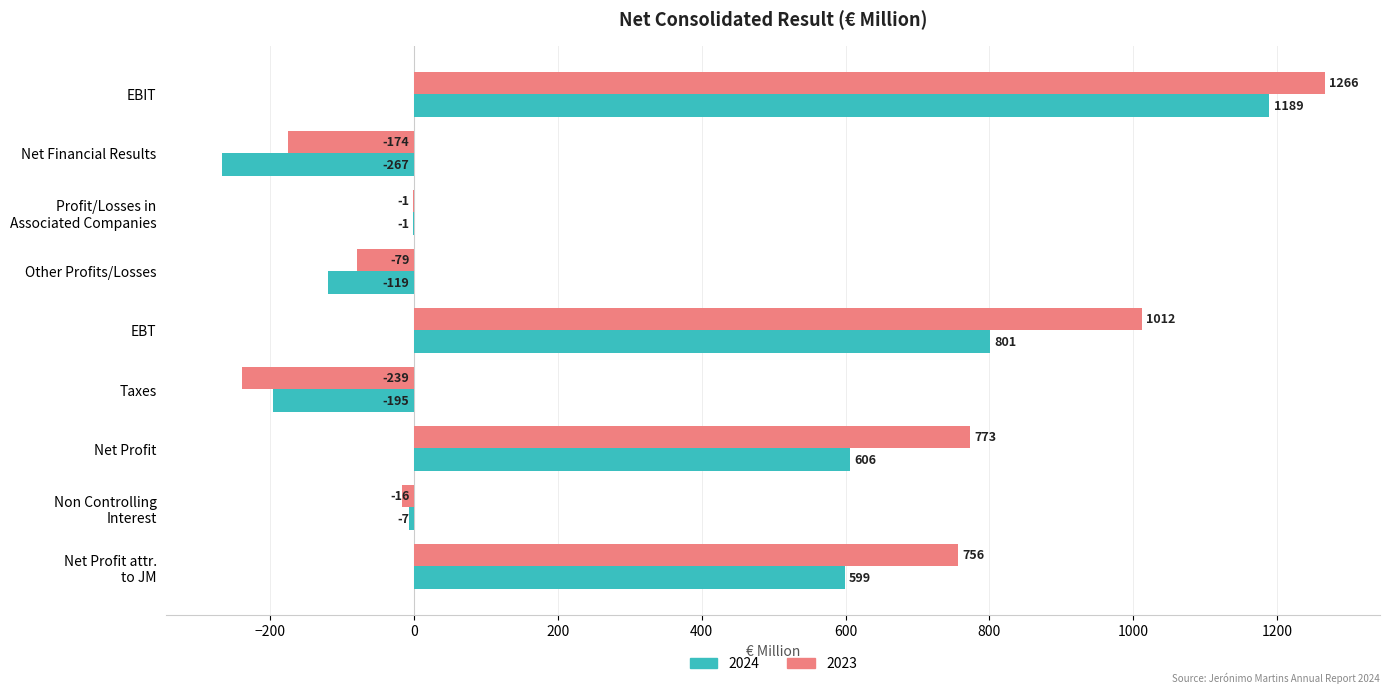

What is the approximate value of 2024 at EBIT, to the nearest 10?

1190